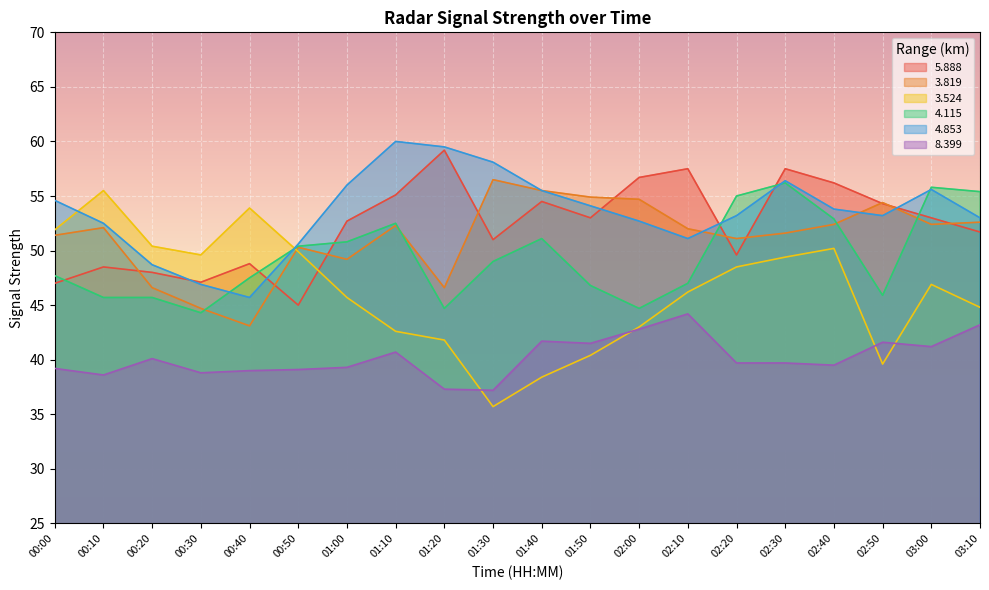

What is the label of the 10th point from the left?

01:30